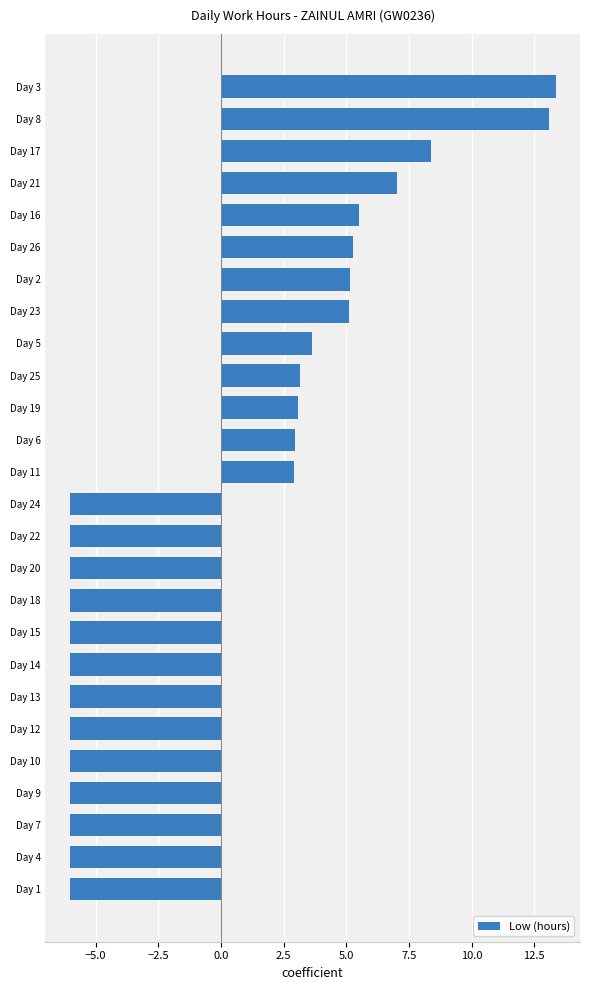

Which has a higher value, Day 16 or Day 18?

Day 16